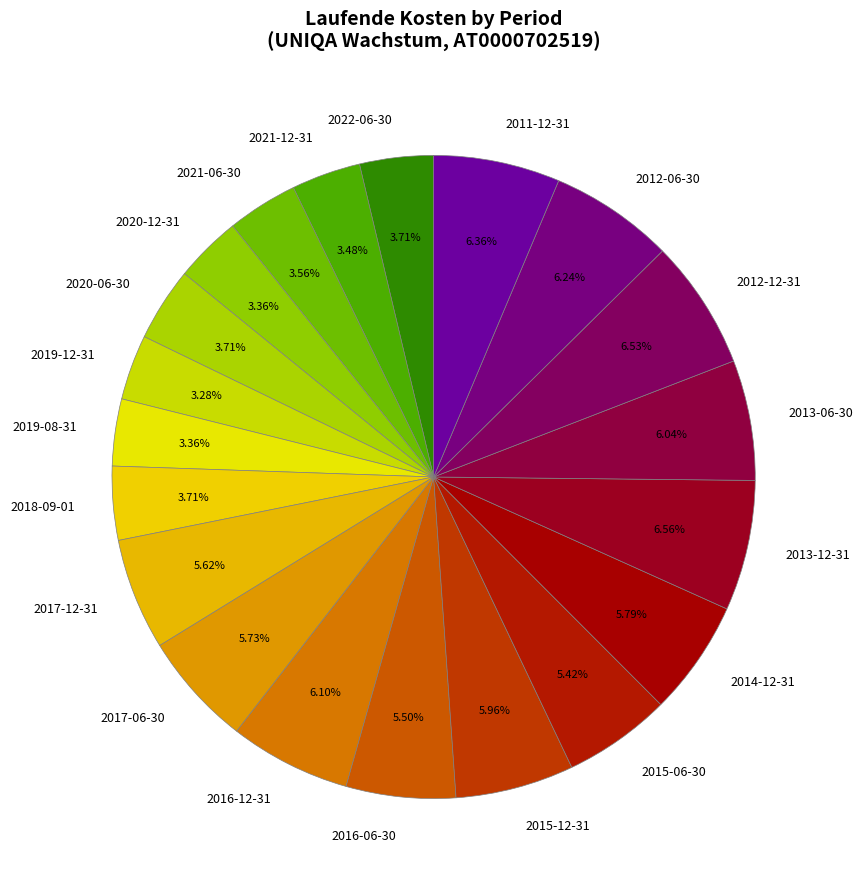

Approximately how many times larger is the value at 2012-12-31 compared to 2021-12-31?

1.9